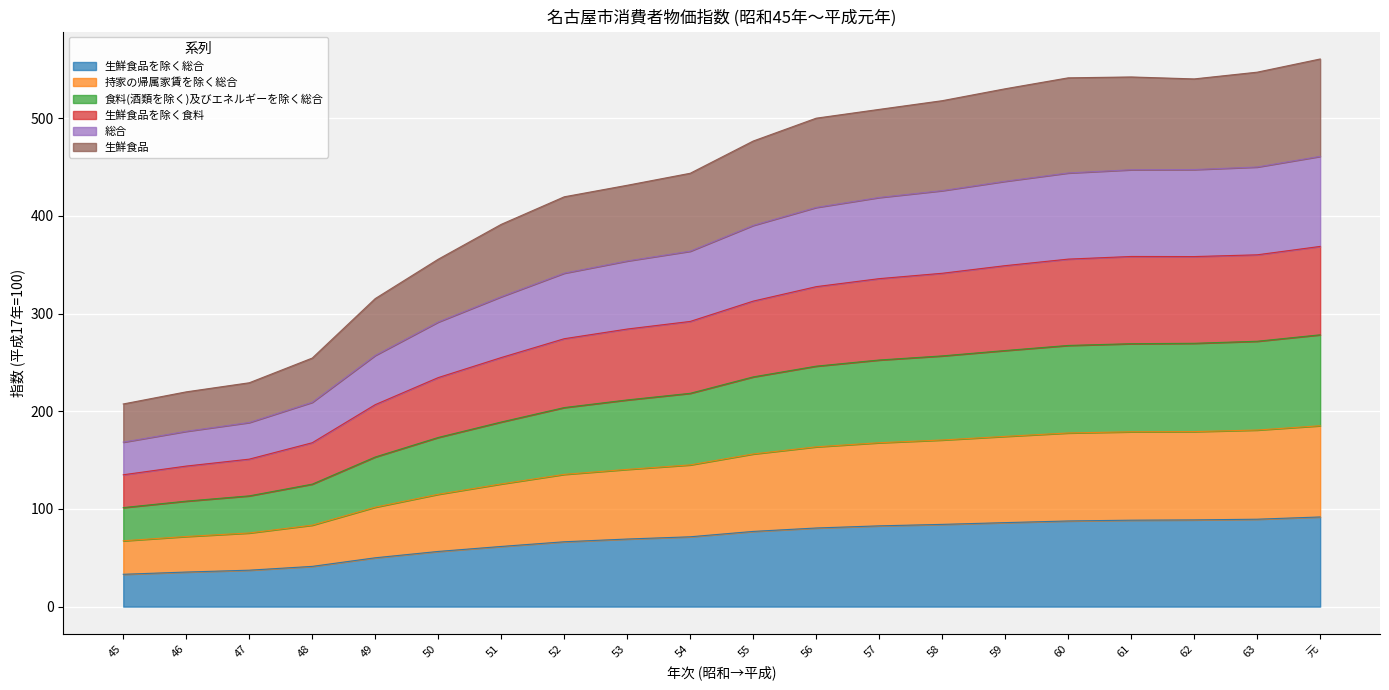

What is the total value across all series at 45?

207.5